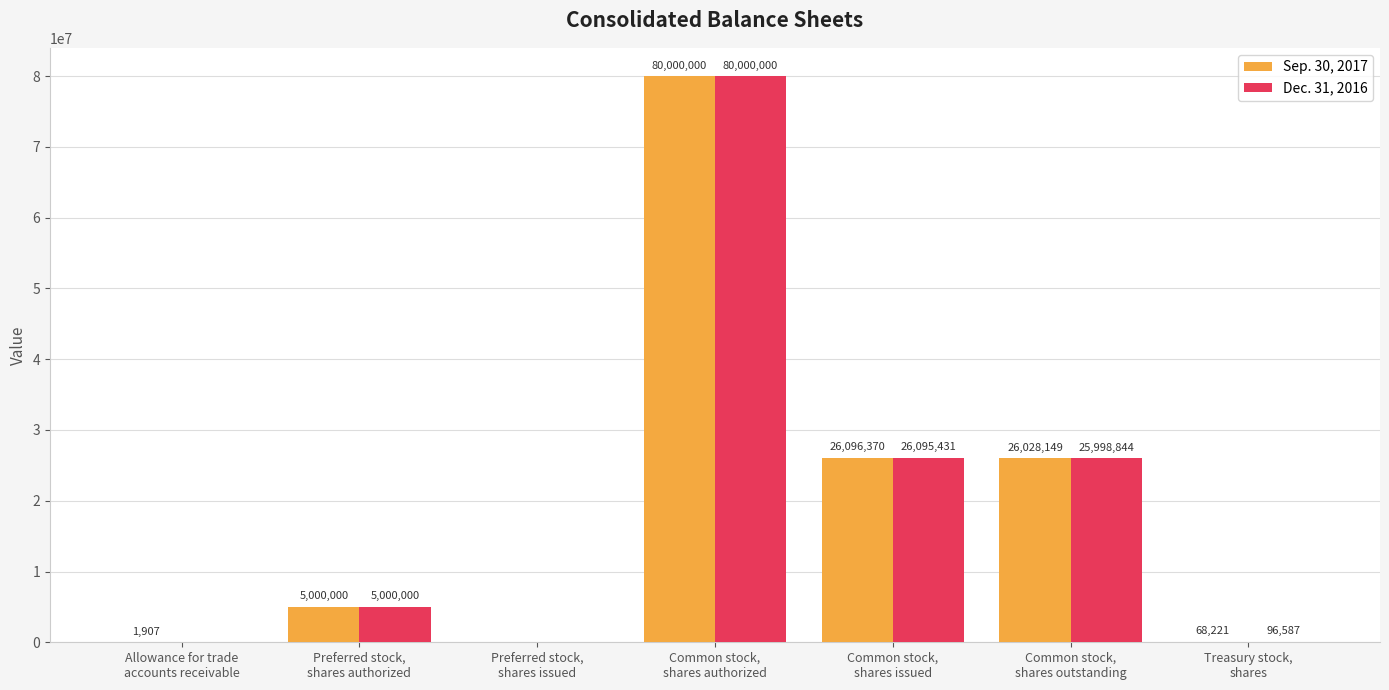

Reading left to right, list all the values displayed in this chart.

Sep. 30, 2017: Allowance for trade
accounts receivable=1907	Preferred stock,
shares authorized=5000000	Preferred stock,
shares issued=0	Common stock,
shares authorized=80000000	Common stock,
shares issued=26096370	Common stock,
shares outstanding=26028149	Treasury stock,
shares=68221
Dec. 31, 2016: Allowance for trade
accounts receivable=0	Preferred stock,
shares authorized=5000000	Preferred stock,
shares issued=0	Common stock,
shares authorized=80000000	Common stock,
shares issued=26095431	Common stock,
shares outstanding=25998844	Treasury stock,
shares=96587